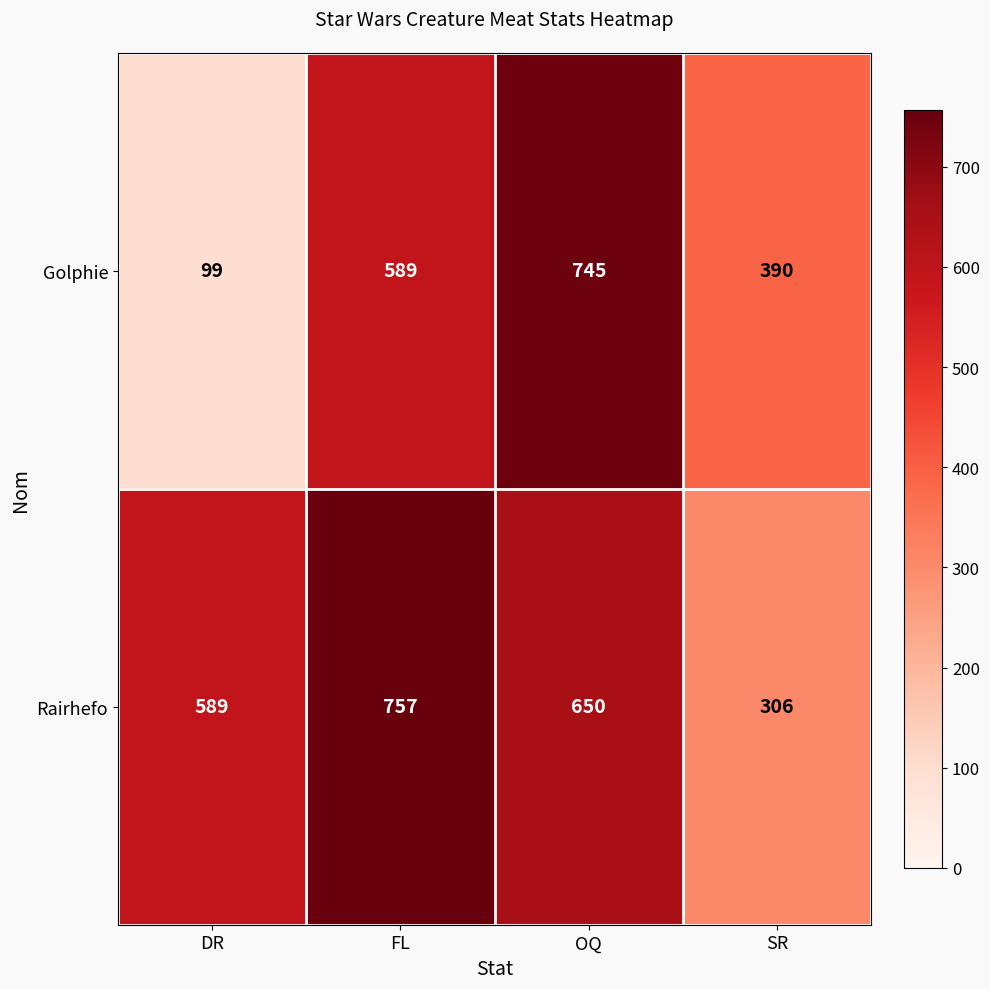

True or false: Rairhefo has a value of 757 at FL.

True